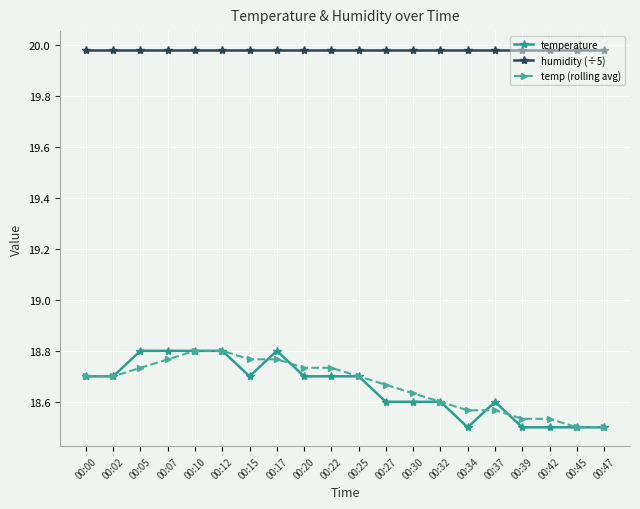

Does the chart have visible grid lines?

Yes